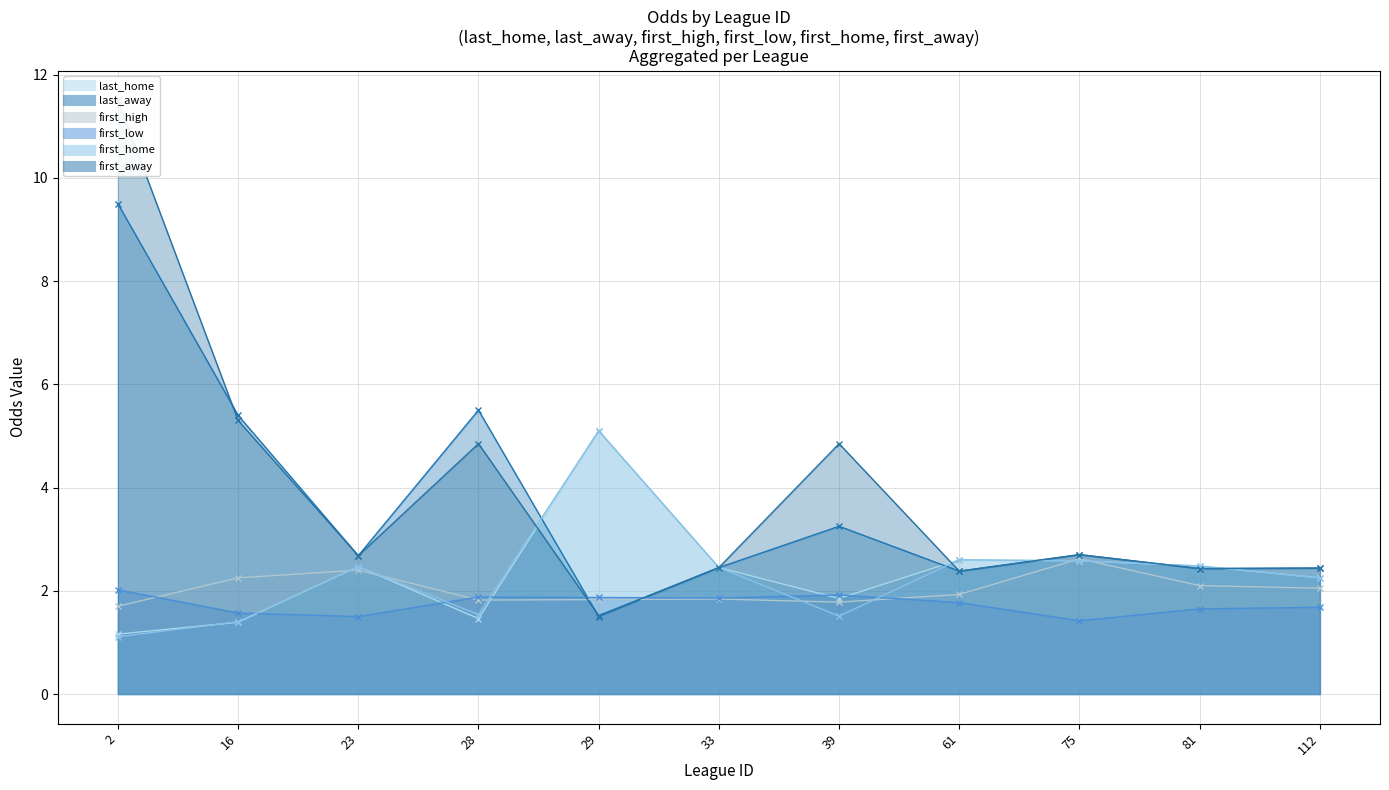

What is the total value across all series at 75?

14.6